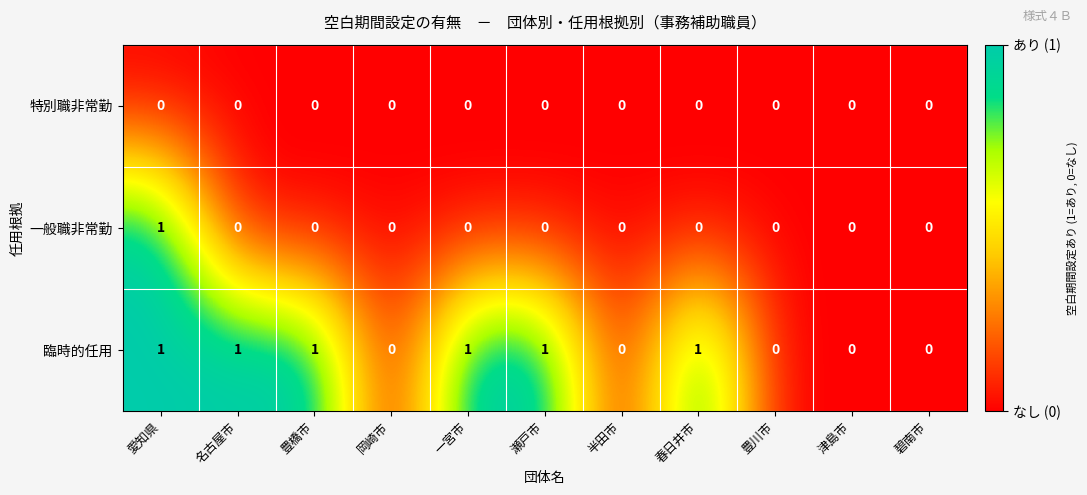

Between 瀬戸市 and 豊川市, which series saw the biggest shift?

臨時的任用